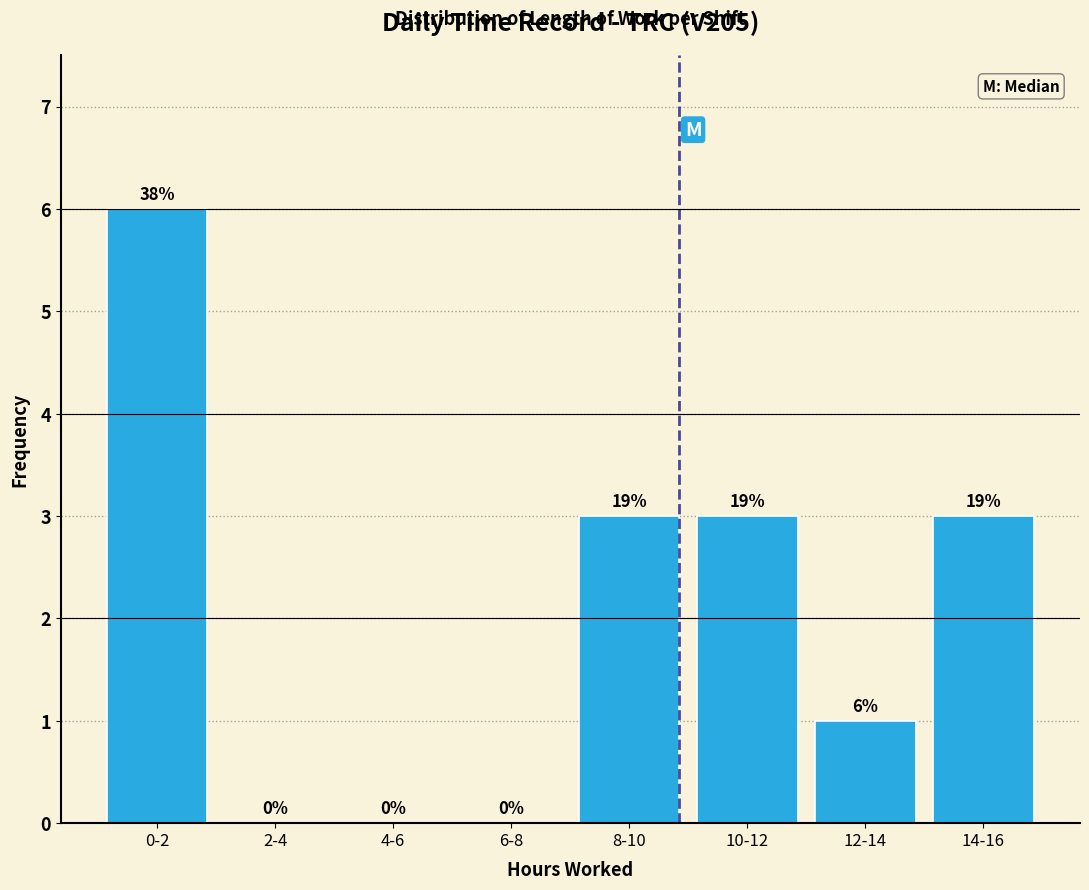

Reading right to left, list all the values displayed in this chart.

14-16=3	12-14=1	10-12=3	8-10=3	6-8=0	4-6=0	2-4=0	0-2=6